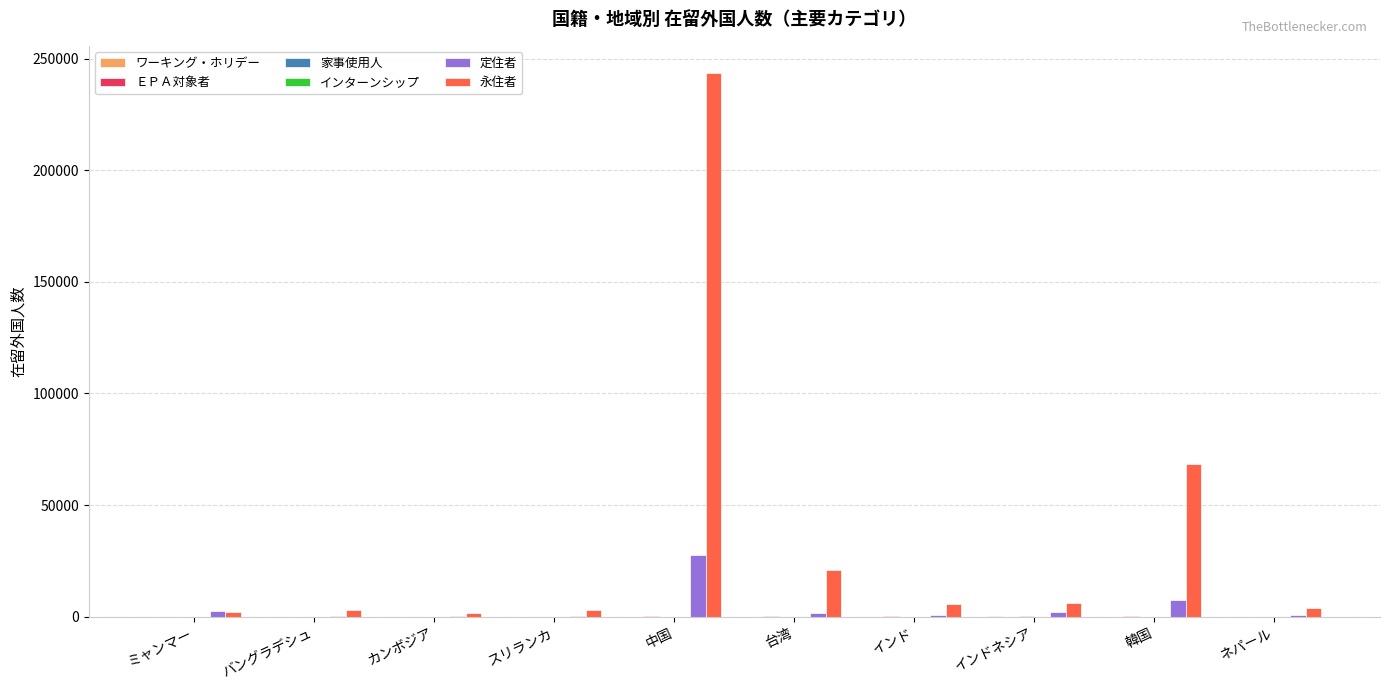

True or false: 永住者 has a value of 243690 at 中国.

True